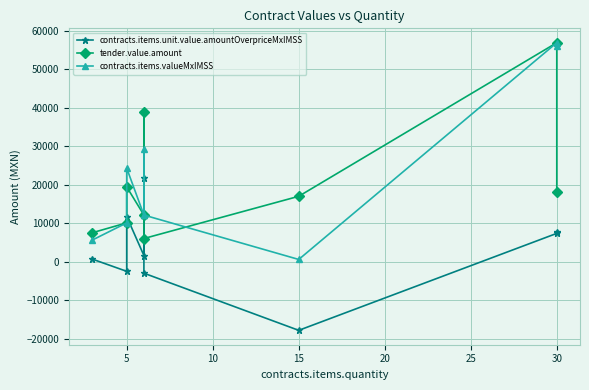

What is the sum of all contracts.items.valueMxIMSS values?

207382.6